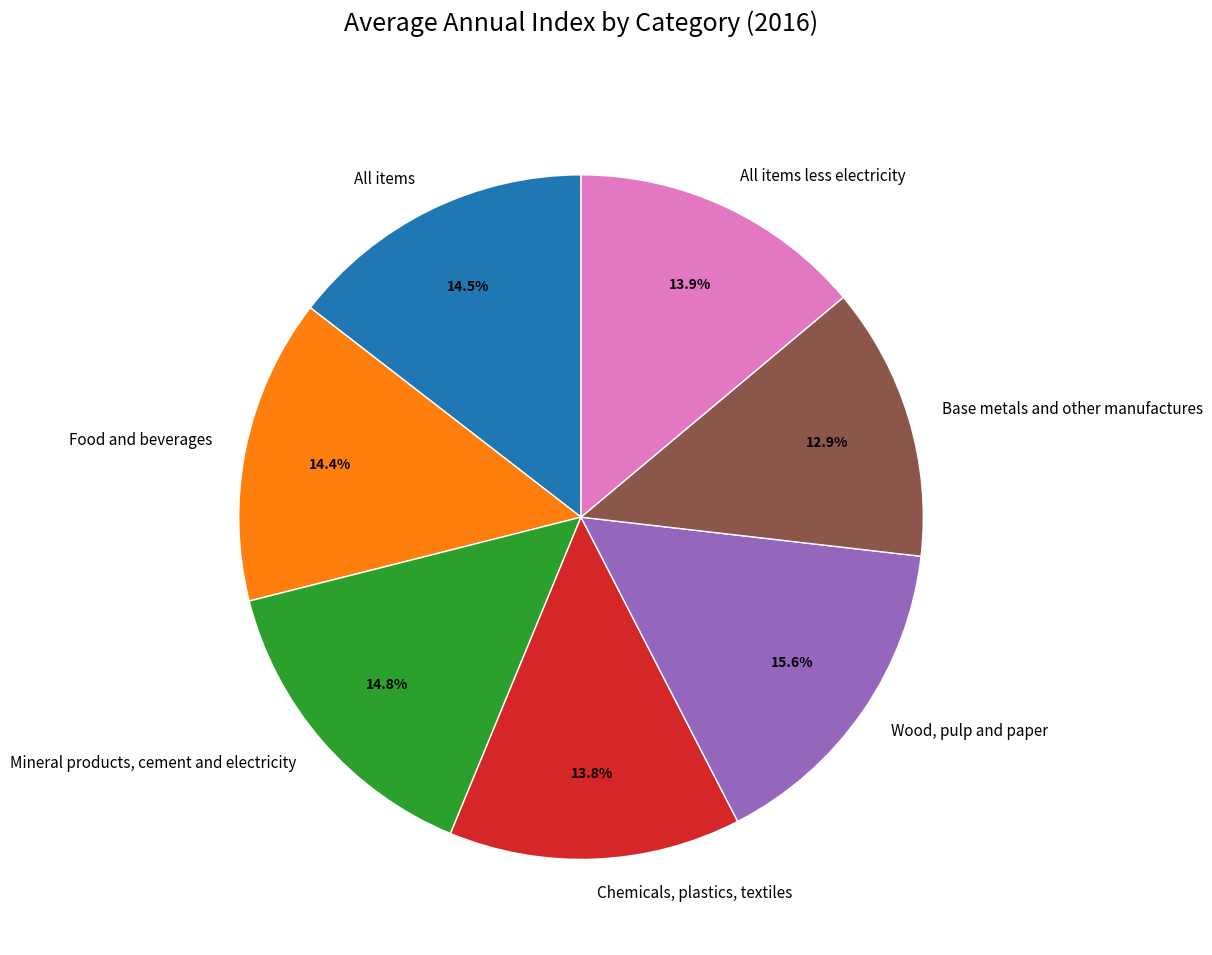

How many slices are in this pie chart?

7